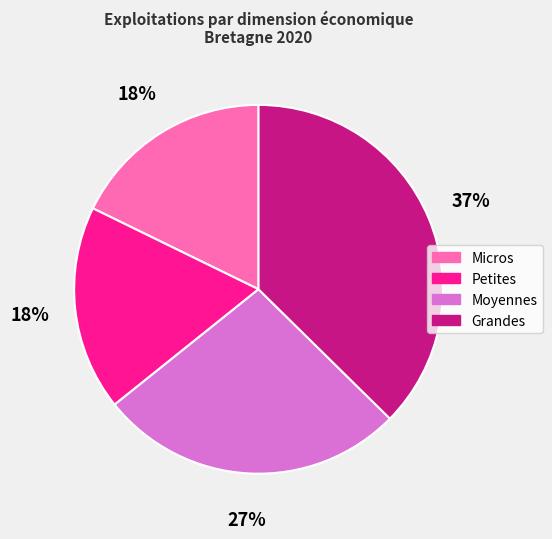

Do Grandes and Petites together represent more than half of the pie?

Yes